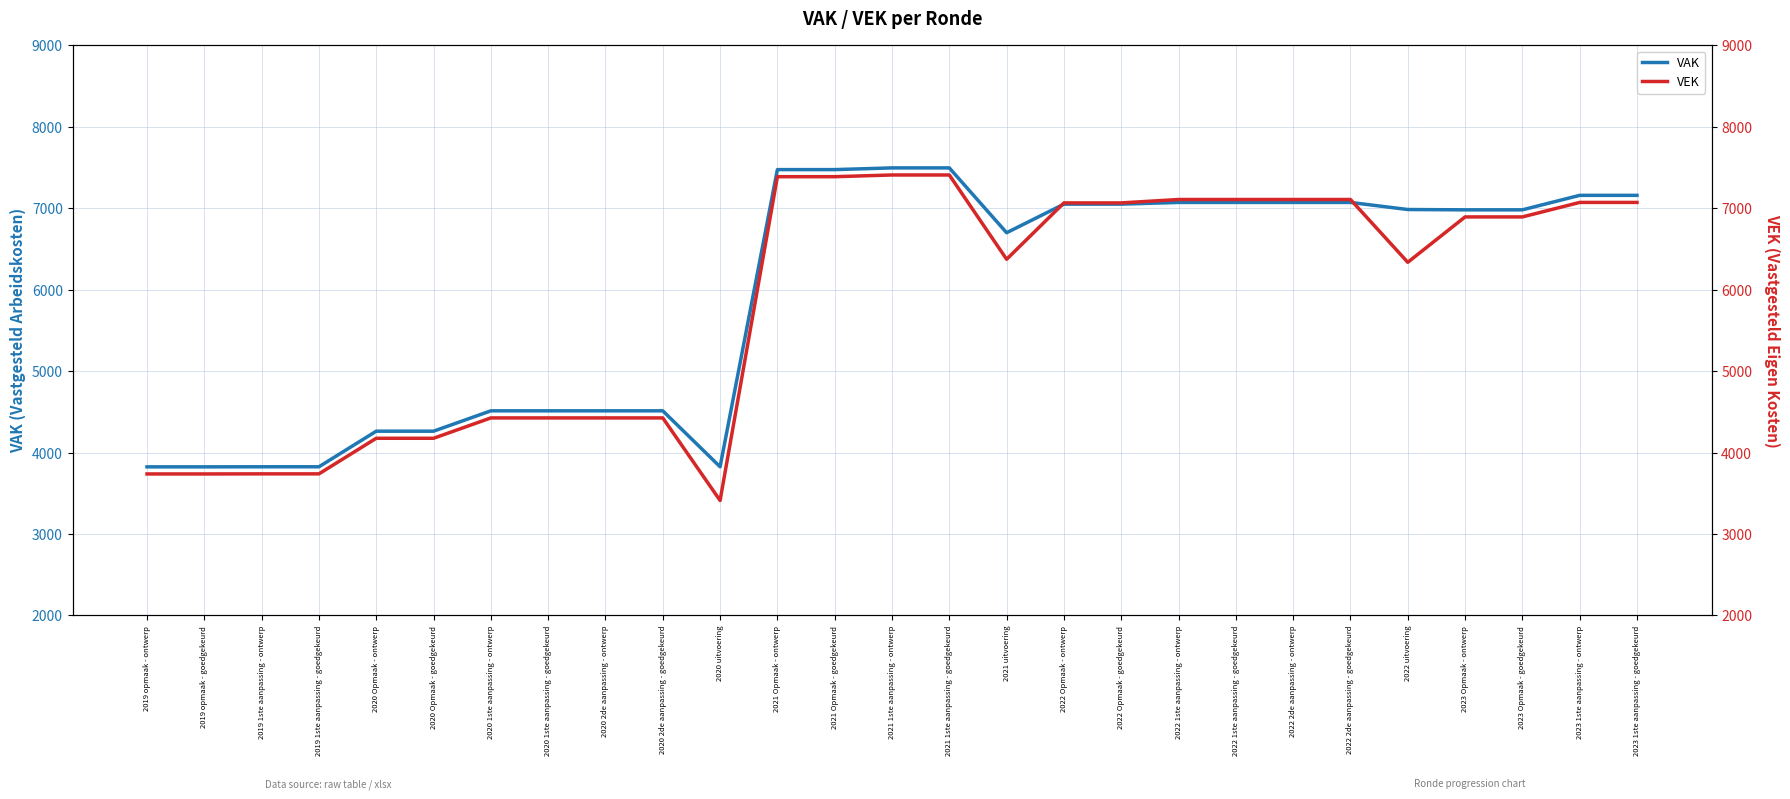

What is the spread (max minus min) of values at 2022 Opmaak - goedgekeurd?

15